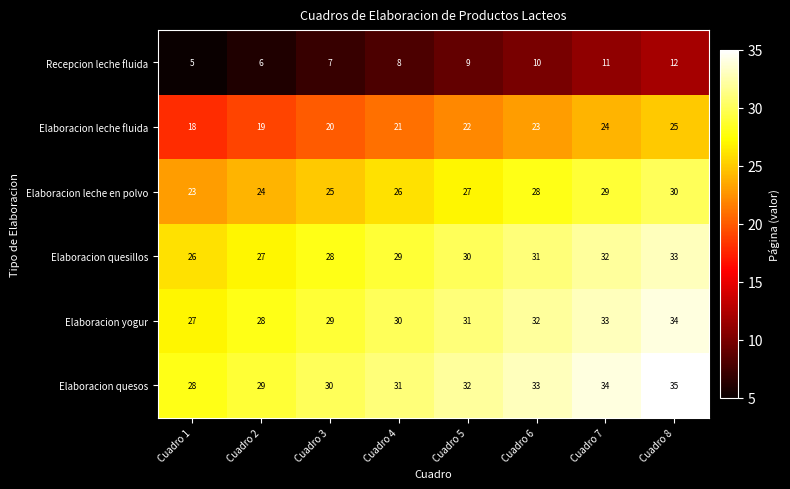

What is the sum of all Elaboracion quesillos values?

236